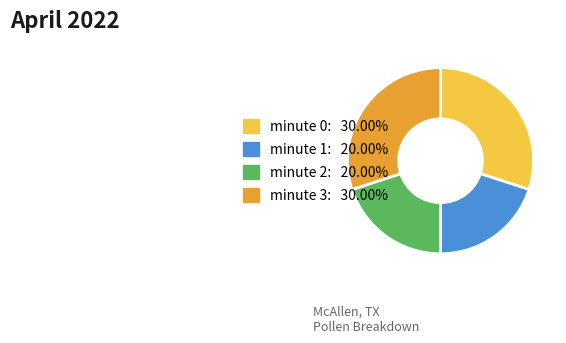

Is it true that minute 3 is 25% of the pie?

False